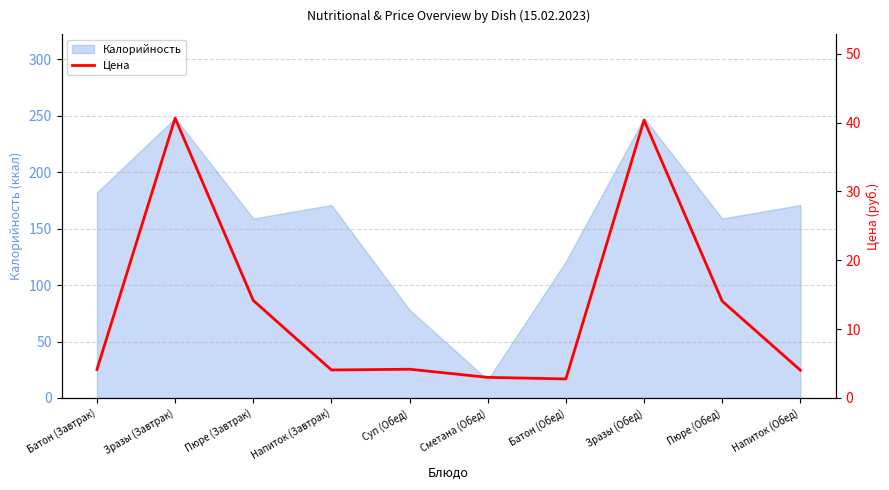

The Калорийность series shows 28 at Сметана (Обед). True or false?

False